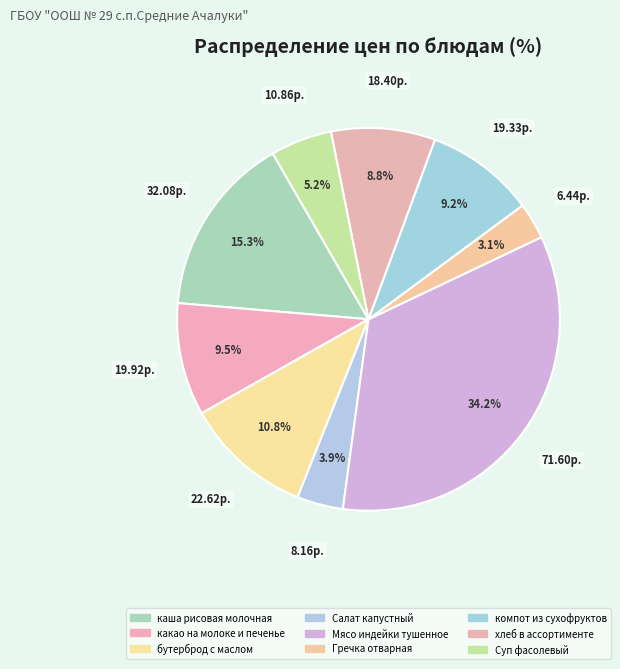

Rank the categories by value from highest to lowest.

Мясо индейки тушенное, каша рисовая молочная, бутерброд с маслом, какао на молоке и печенье, компот из сухофруктов, хлеб в ассортименте, Суп фасолевый, Салат капустный, Гречка отварная